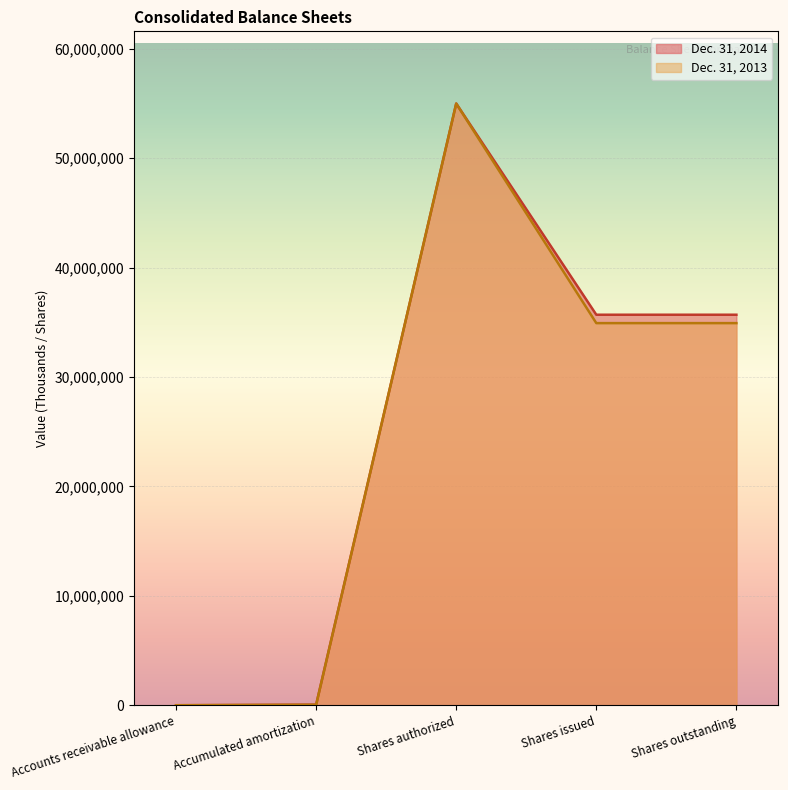

How many lines are shown in the chart?

2